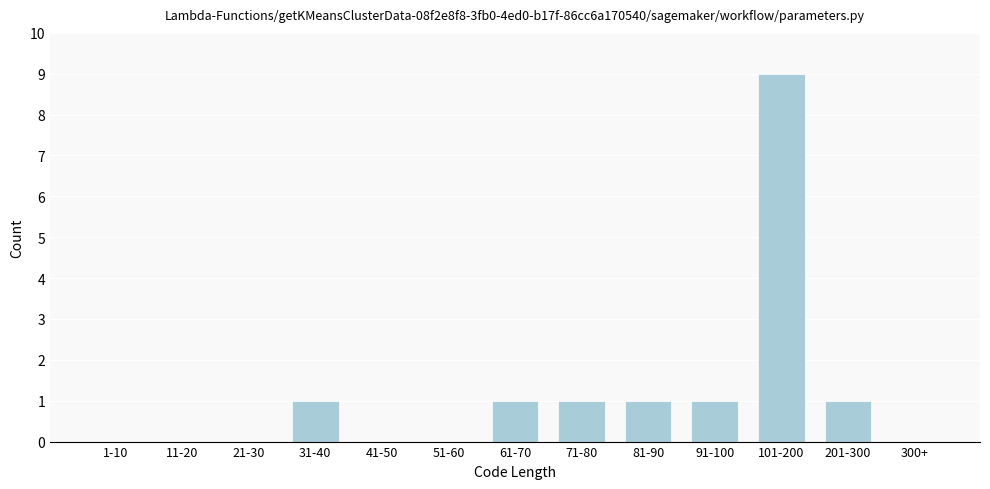

Reading right to left, extract all data points from this chart.

300+=0	201-300=1	101-200=9	91-100=1	81-90=1	71-80=1	61-70=1	51-60=0	41-50=0	31-40=1	21-30=0	11-20=0	1-10=0